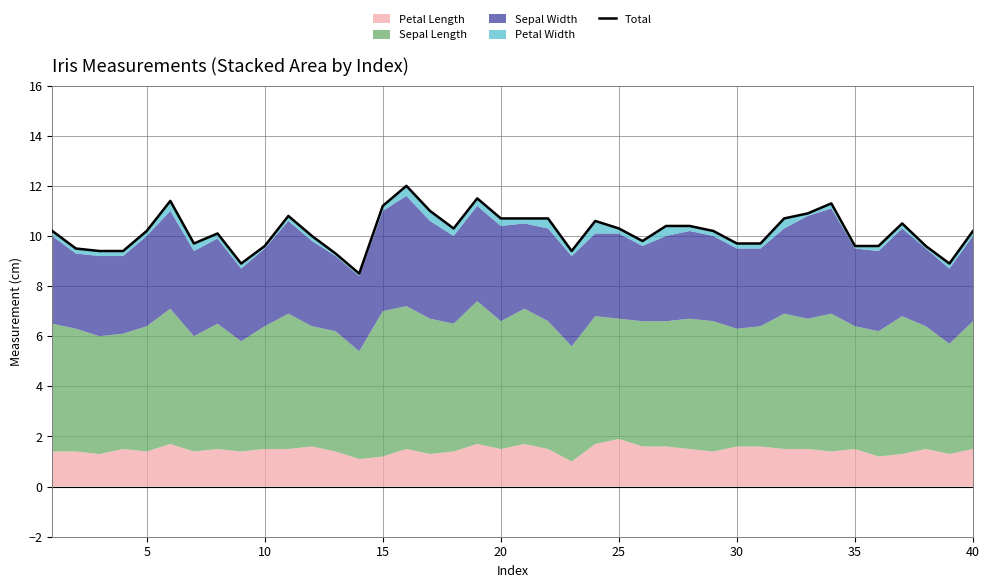

What is the smallest value displayed?

8.5